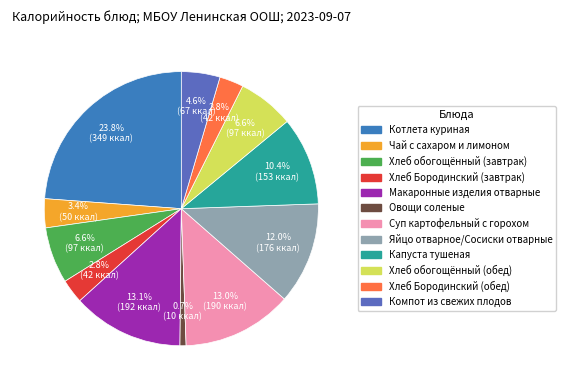

What percentage is the Овощи соленые slice, to the nearest percent?

1%